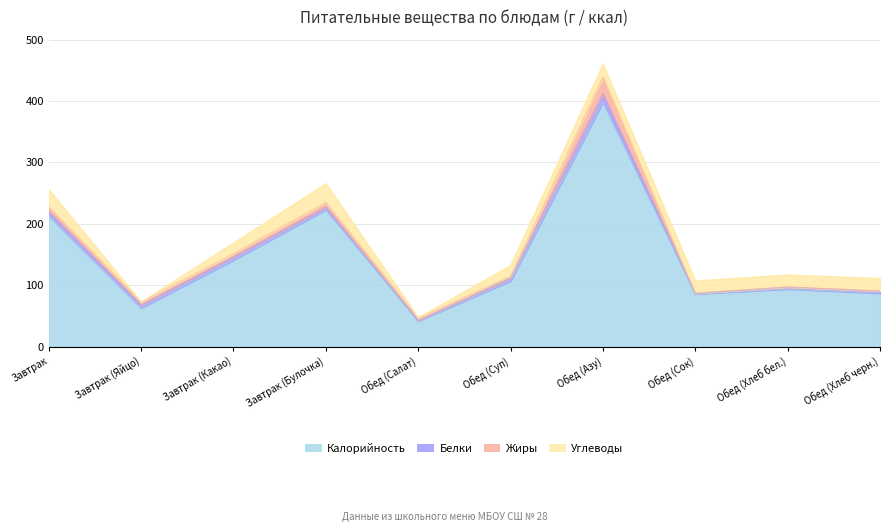

At how many categories does at least one series exceed 122?

4